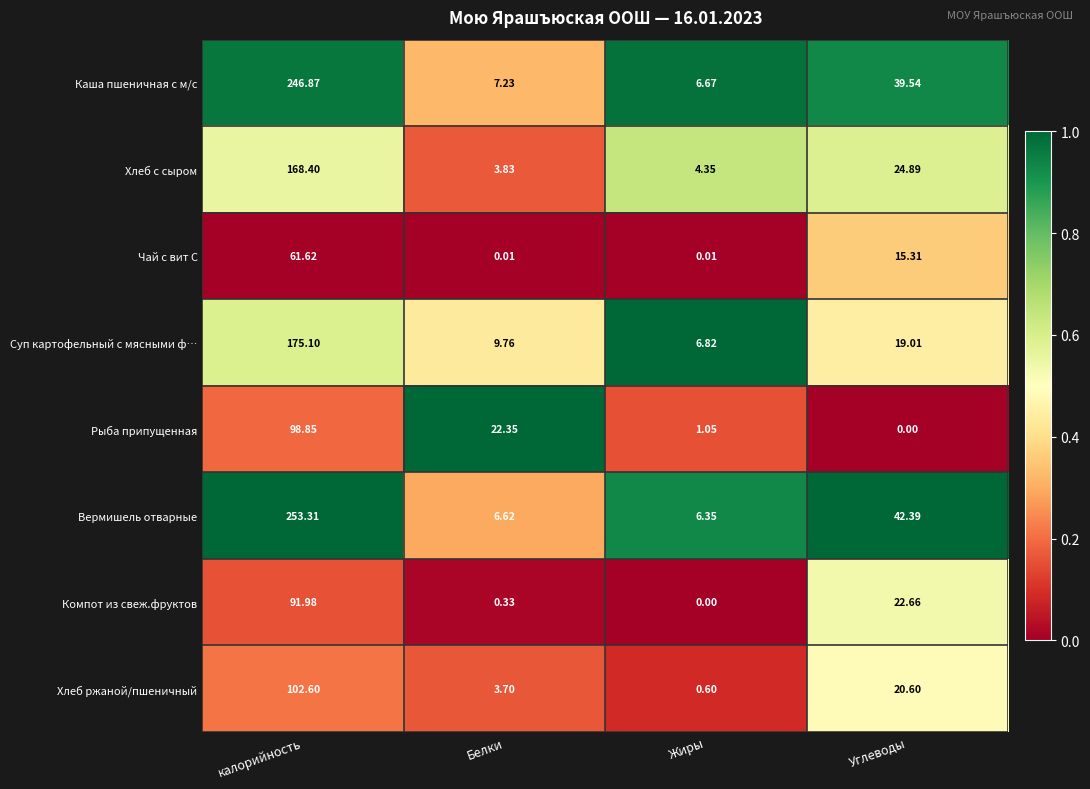

At which label does Компот из свеж.фруктов first exceed 22?

калорийность